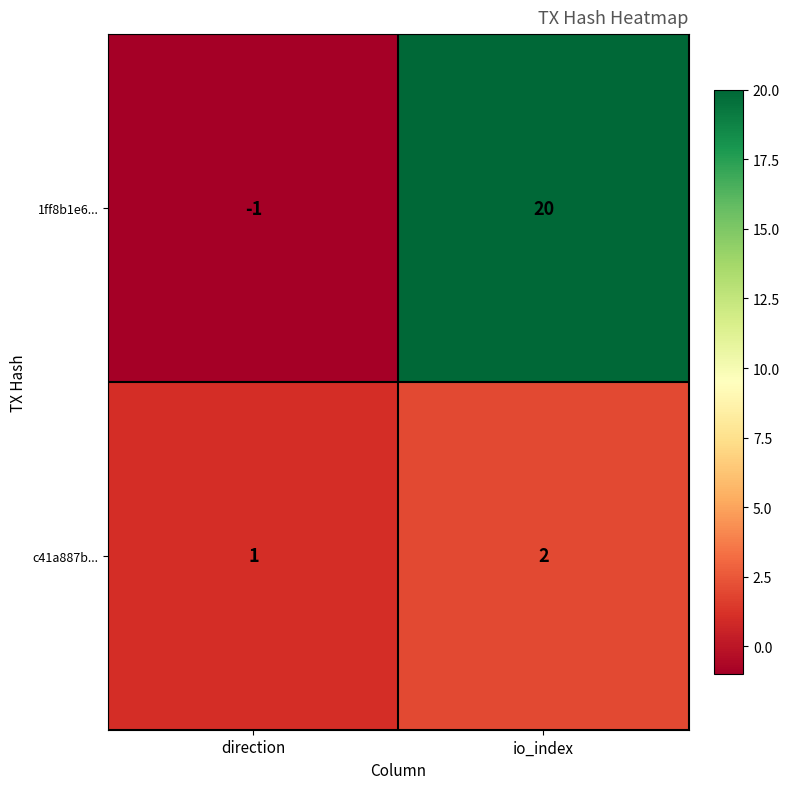

The value of c41a887b... at direction is 1. True or false?

True